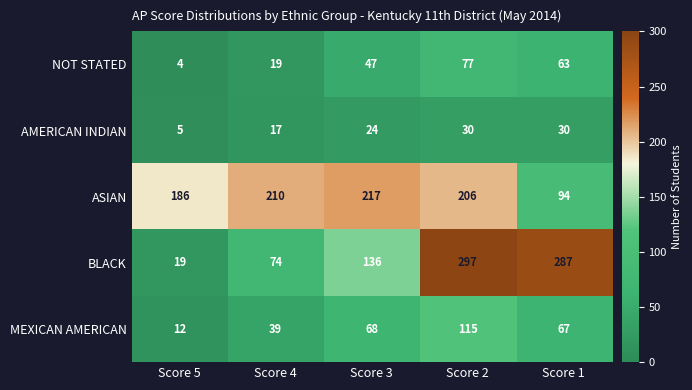

Reading right to left, extract all data points from this chart.

NOT STATED: Score 1=63	Score 2=77	Score 3=47	Score 4=19	Score 5=4
AMERICAN INDIAN: Score 1=30	Score 2=30	Score 3=24	Score 4=17	Score 5=5
ASIAN: Score 1=94	Score 2=206	Score 3=217	Score 4=210	Score 5=186
BLACK: Score 1=287	Score 2=297	Score 3=136	Score 4=74	Score 5=19
MEXICAN AMERICAN: Score 1=67	Score 2=115	Score 3=68	Score 4=39	Score 5=12